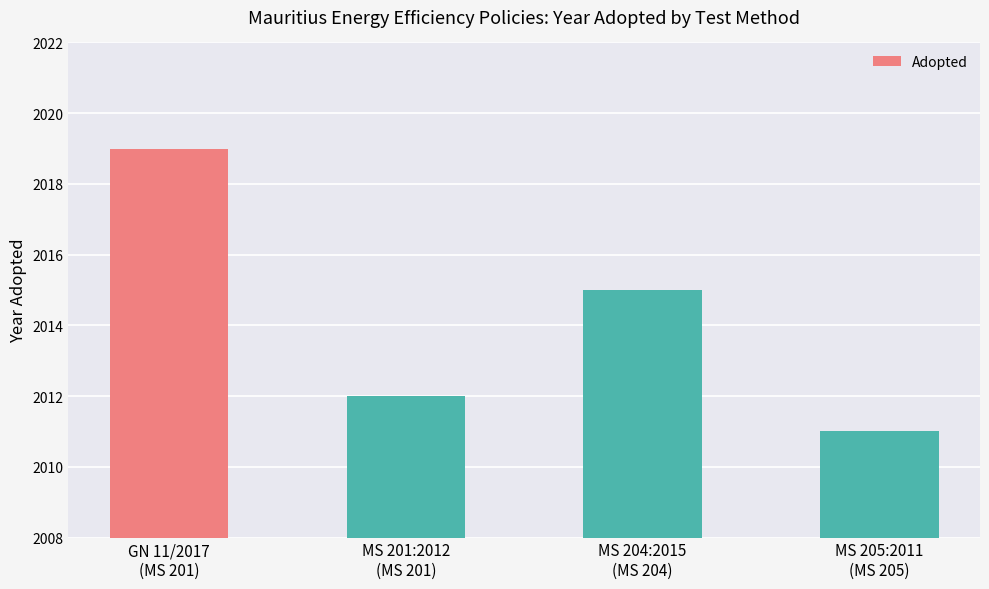

What is the difference between the second highest and minimum values?

4